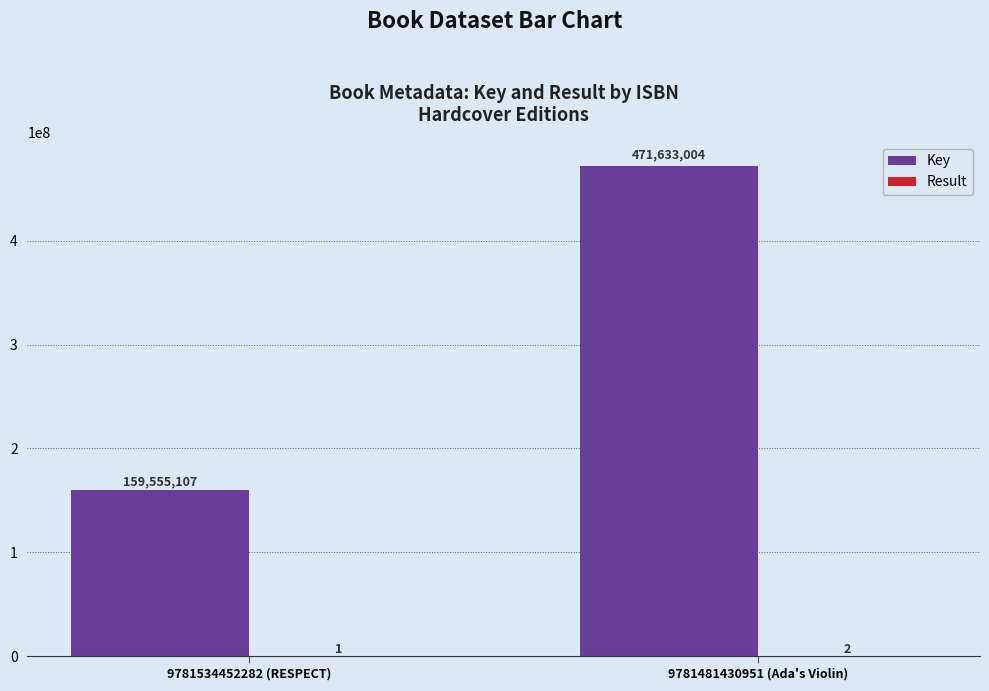

What is the total value across all series at 9781534452282 (RESPECT)?

159555108